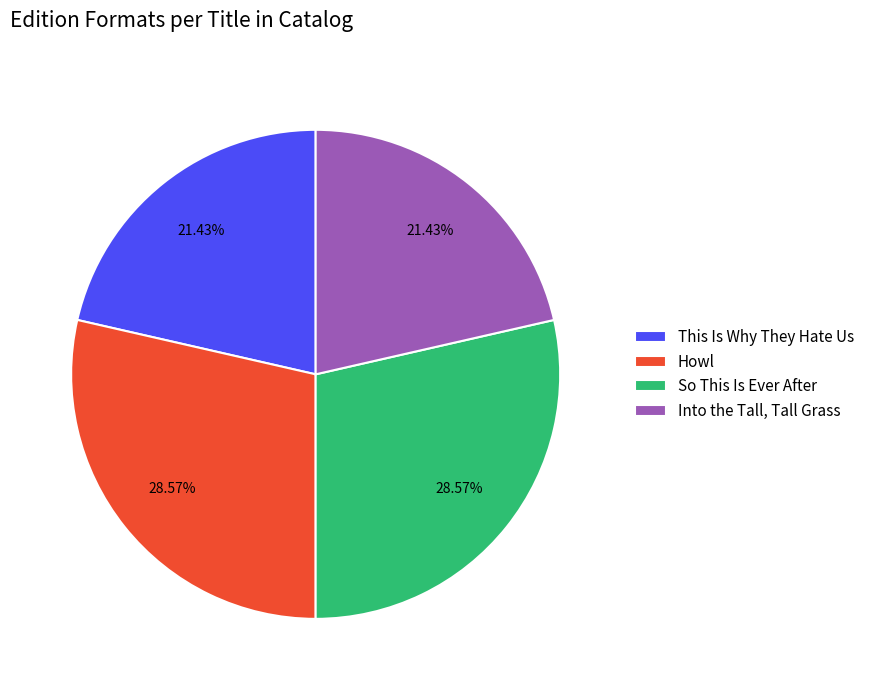

To the nearest percent, what is the average slice percentage?

25%